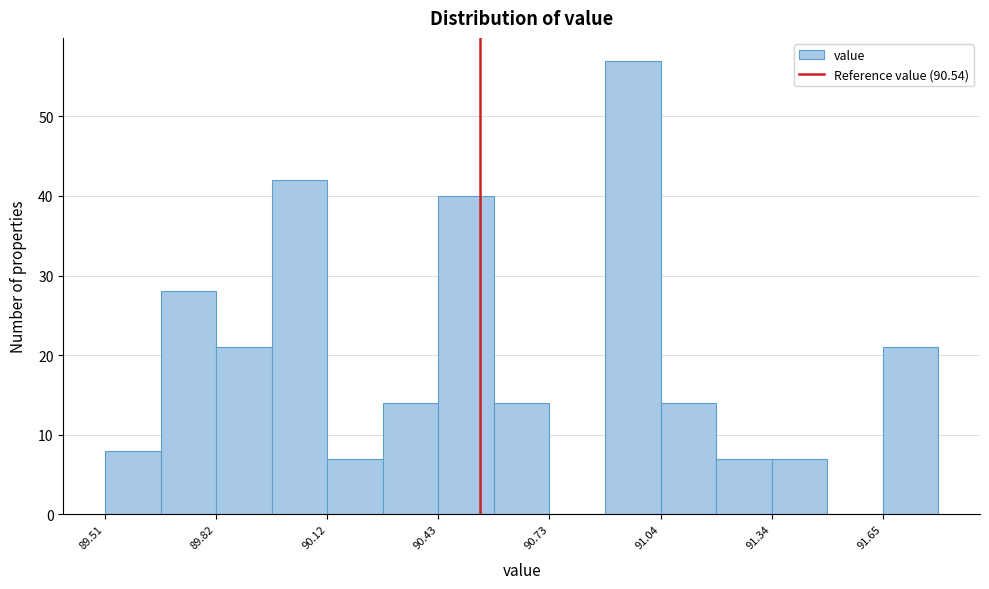

Read against the x-axis, roughly where is the centre of the tallest bar?

90.95